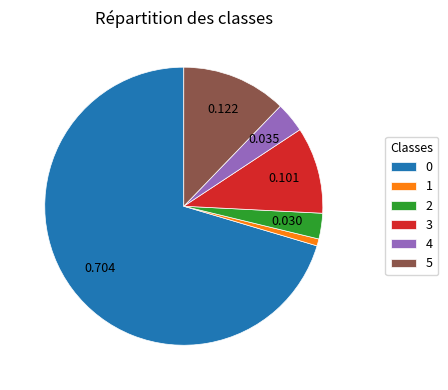

Count the number of slices in the pie.

6